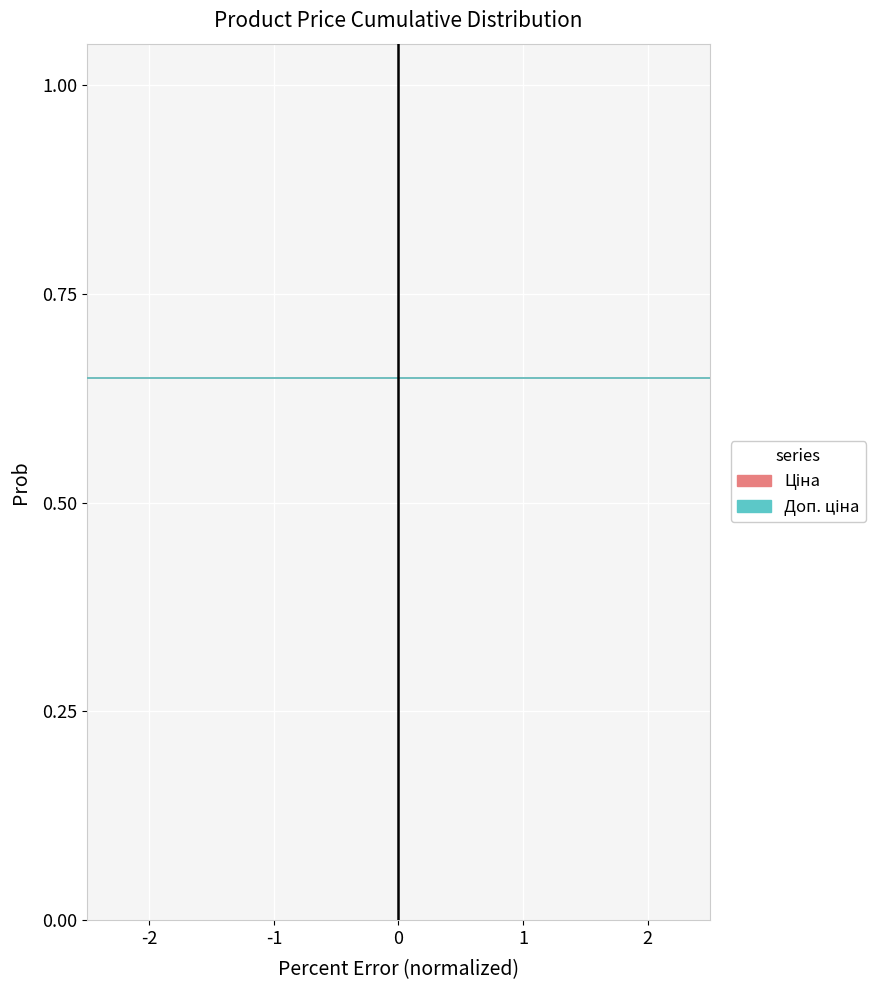

The value of Доп. ціна at 13 is 0.3. True or false?

False